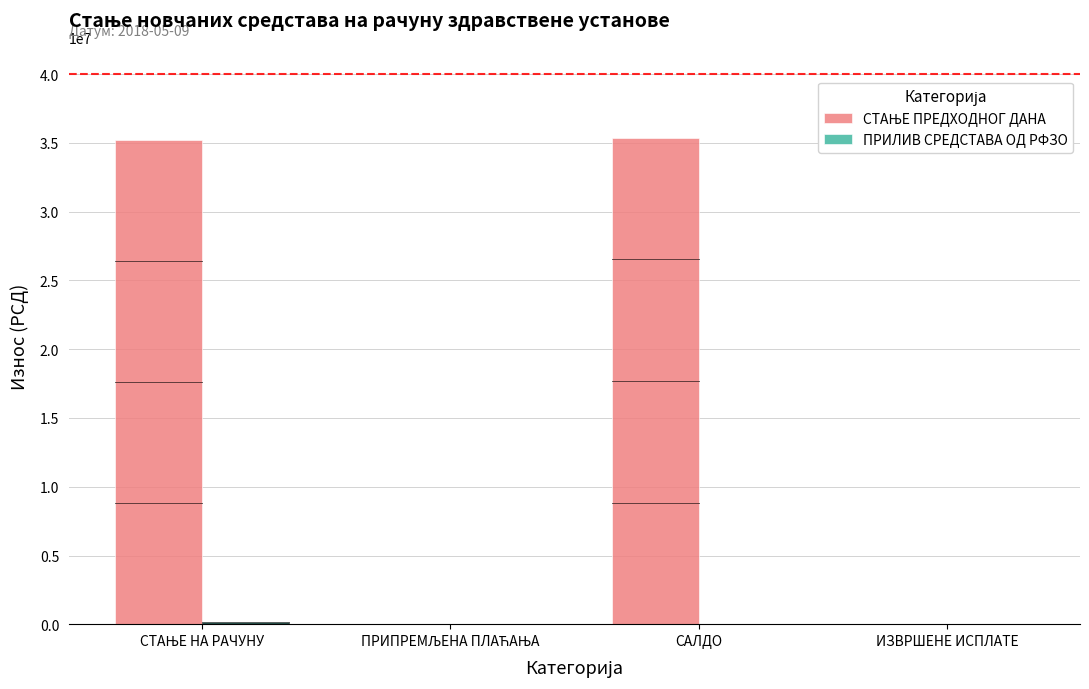

What is the greatest value displayed?

35382346.4